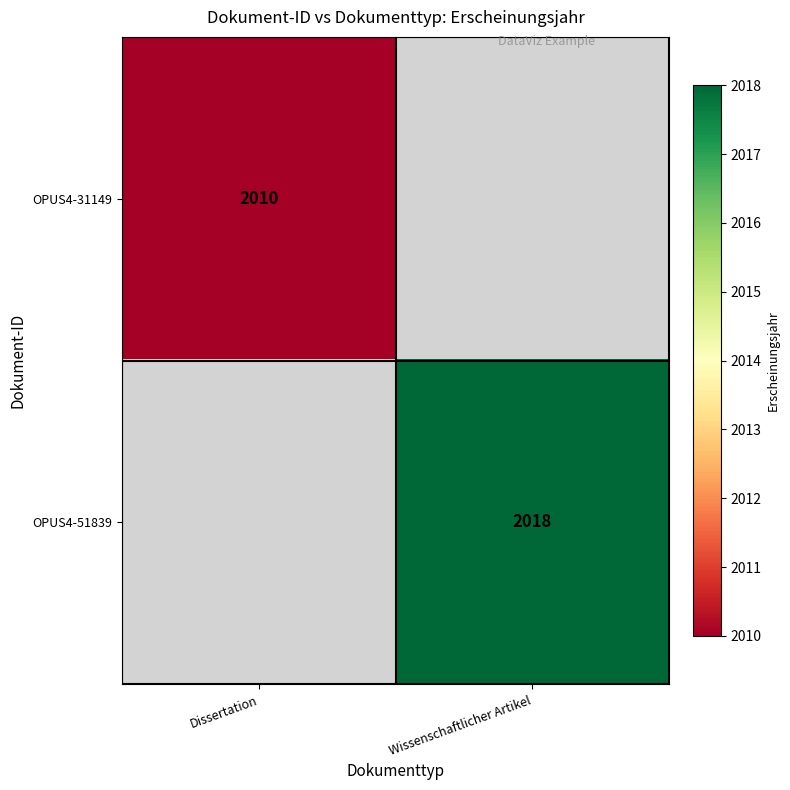

The OPUS4-51839 series shows 2018 at Wissenschaftlicher Artikel. True or false?

True